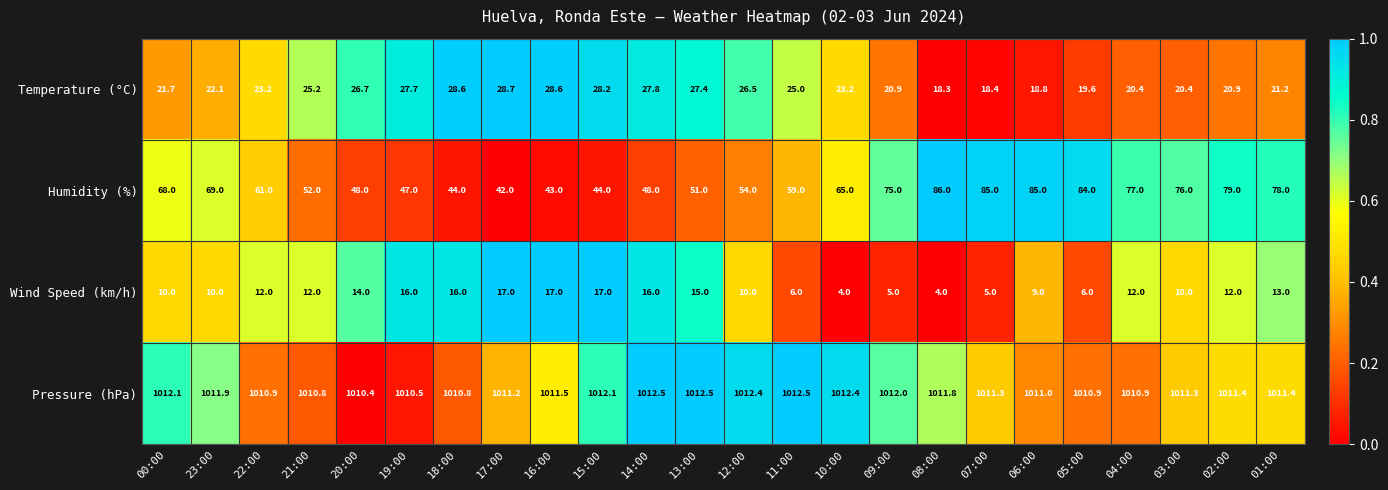

Rank the series by their maximum value, from highest to lowest.

Pressure (hPa), Humidity (%), Temperature (°C), Wind Speed (km/h)